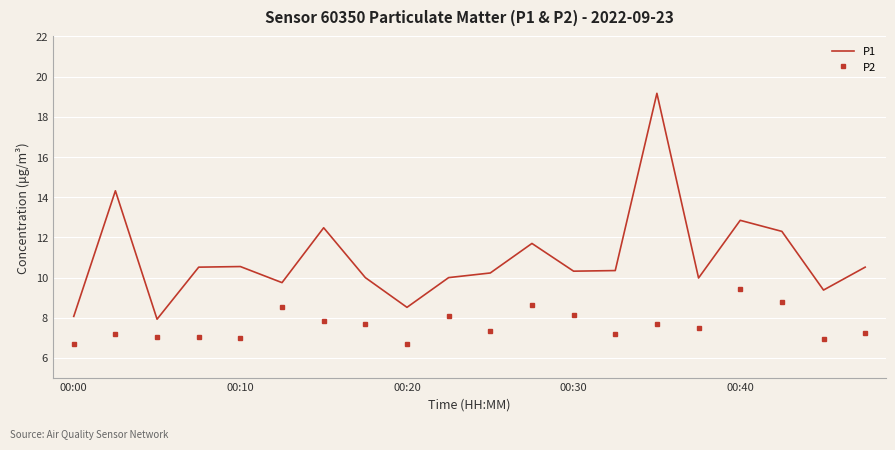

Which series has the largest range (max minus min)?

P1